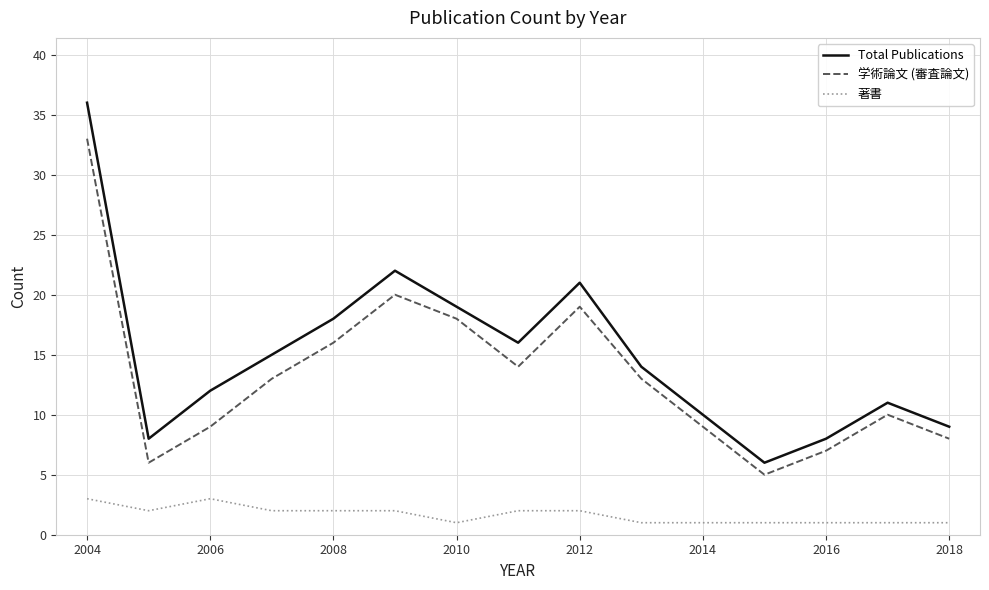

What is the minimum value for 学術論文 (審査論文)?

5